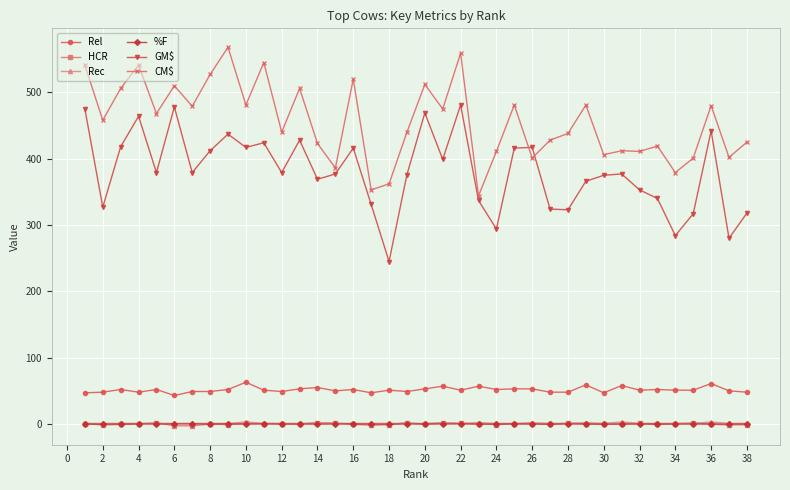

How many series are shown in this chart?

6